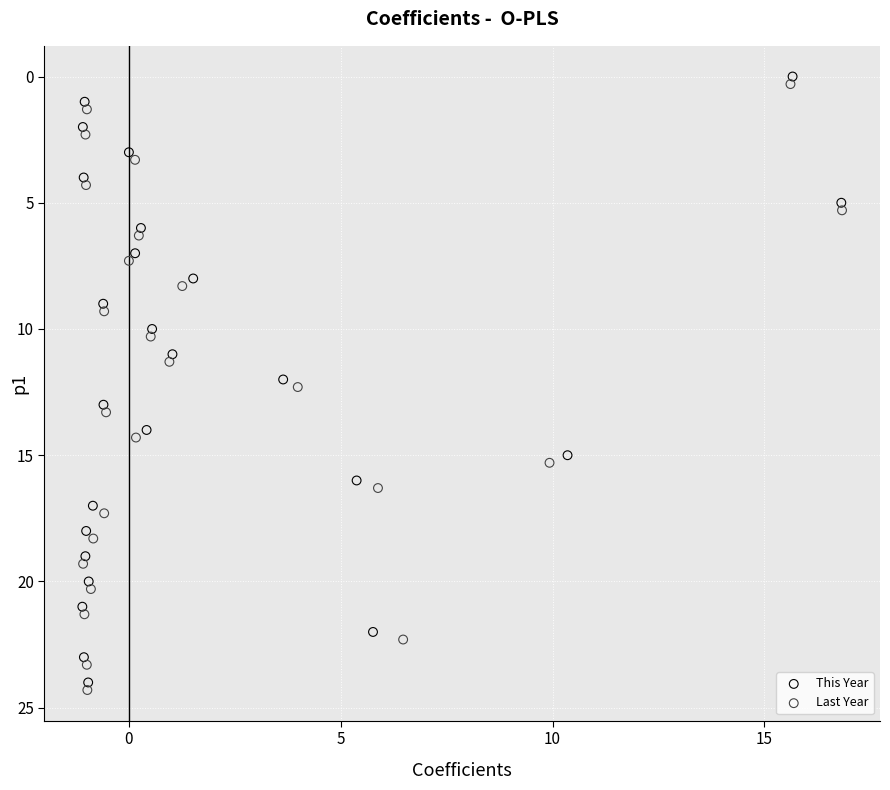

What are all the series names shown in the legend?

This Year, Last Year